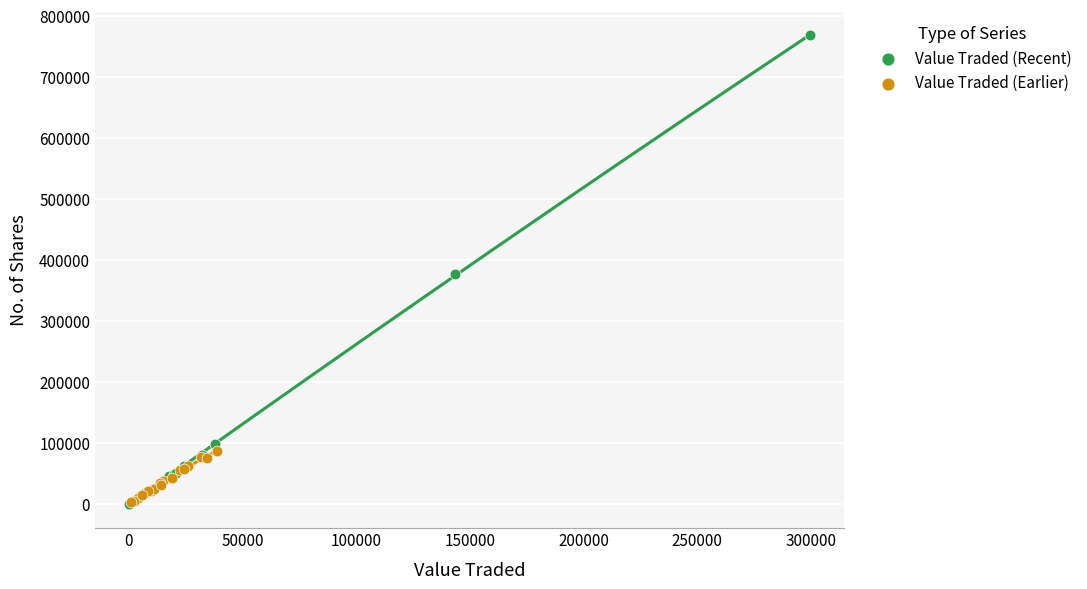

Which series has the largest Y range (max minus min)?

Value Traded (Recent)